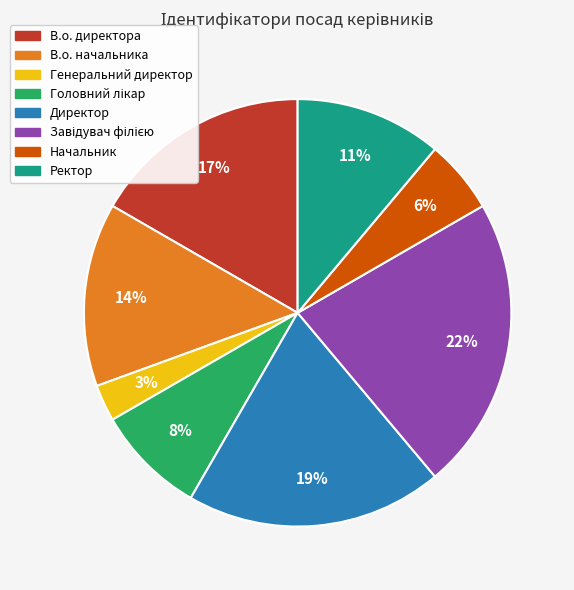

To the nearest percent, what is the average slice percentage?

12%